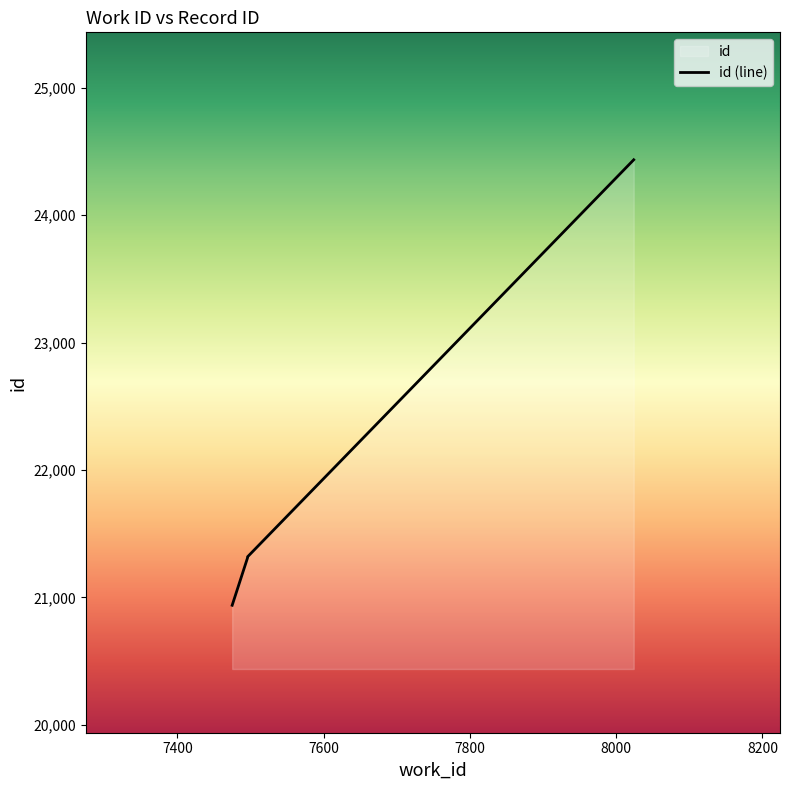

List the labels in order of value, largest first.

8024, 7496, 7496, 7475